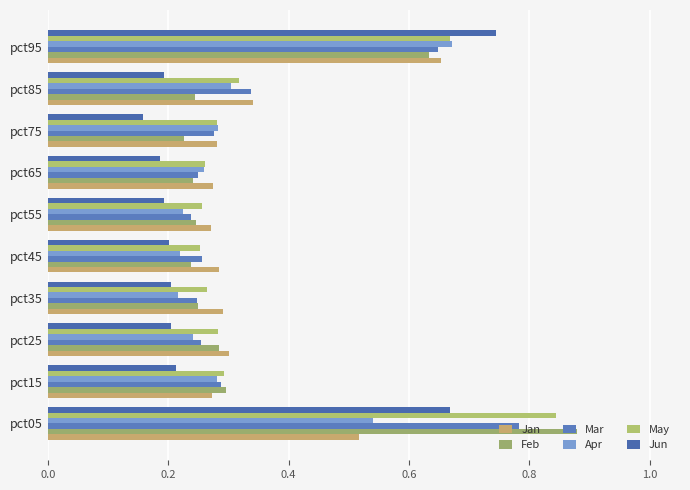

What is the lowest value of the Apr series?

0.2